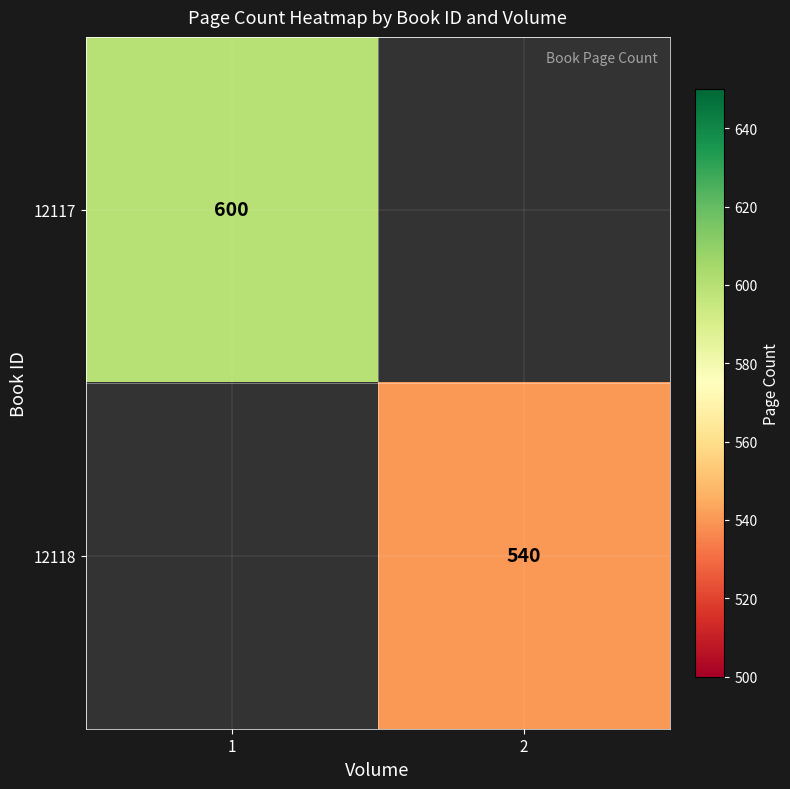

Is the value of 12118 at 2 greater than the value of 12117 at 1?

No